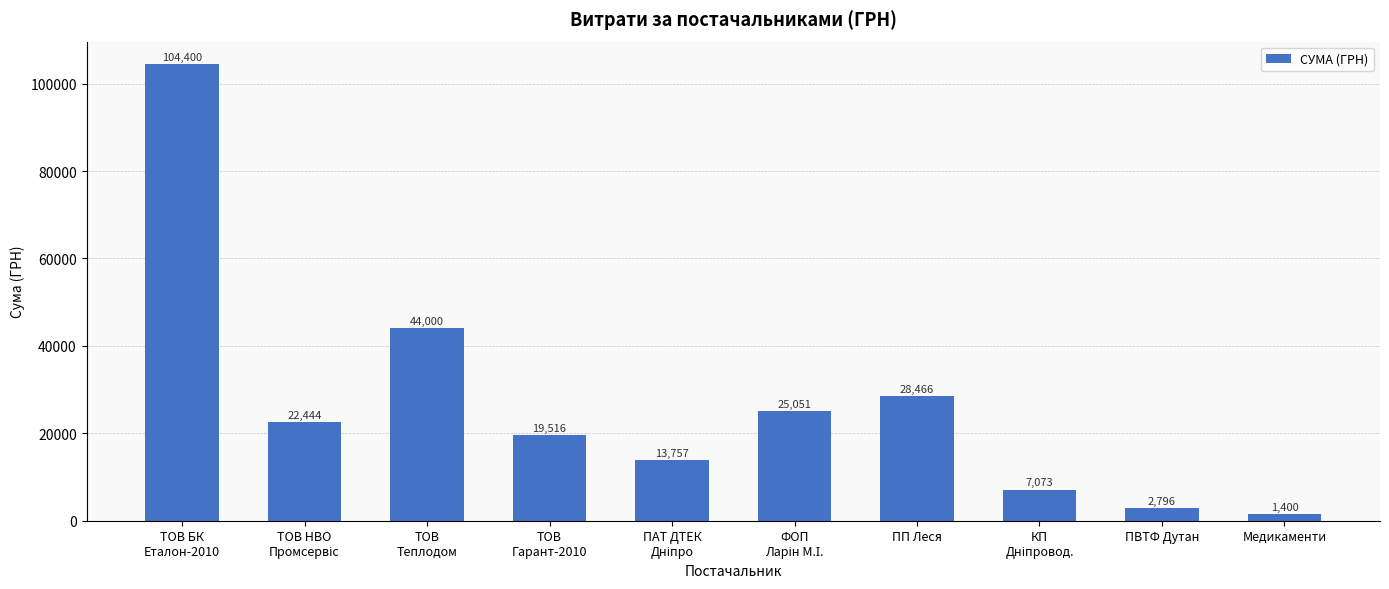

What is the ratio of the value at ПВТФ Дутан to the value at Медикаменти?

2.0